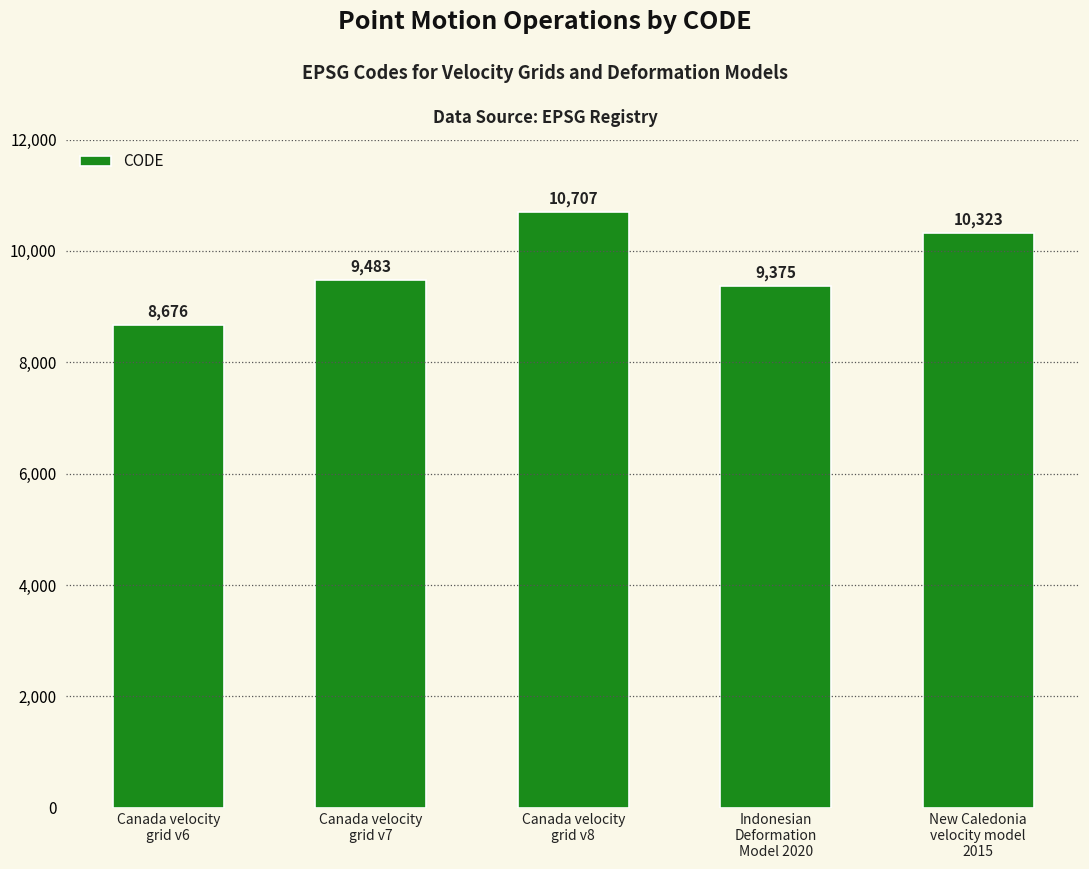

Reading left to right, extract all data points from this chart.

8676	9483	10707	9375	10323